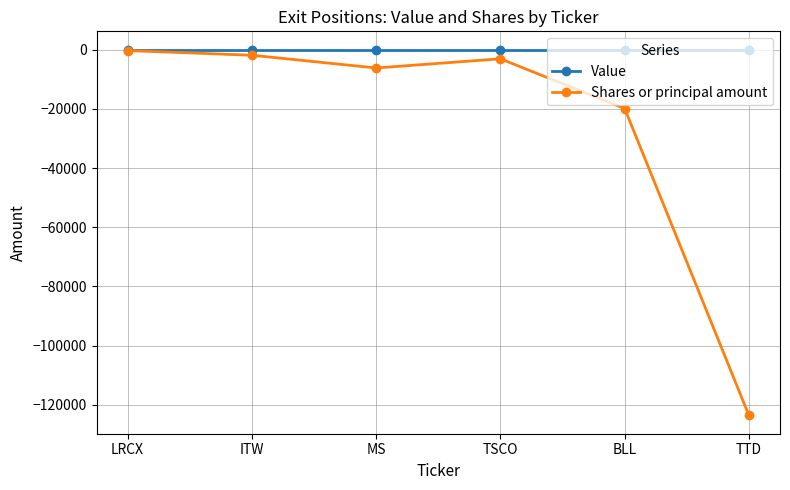

What are all the series names shown in the legend?

Value, Shares or principal amount